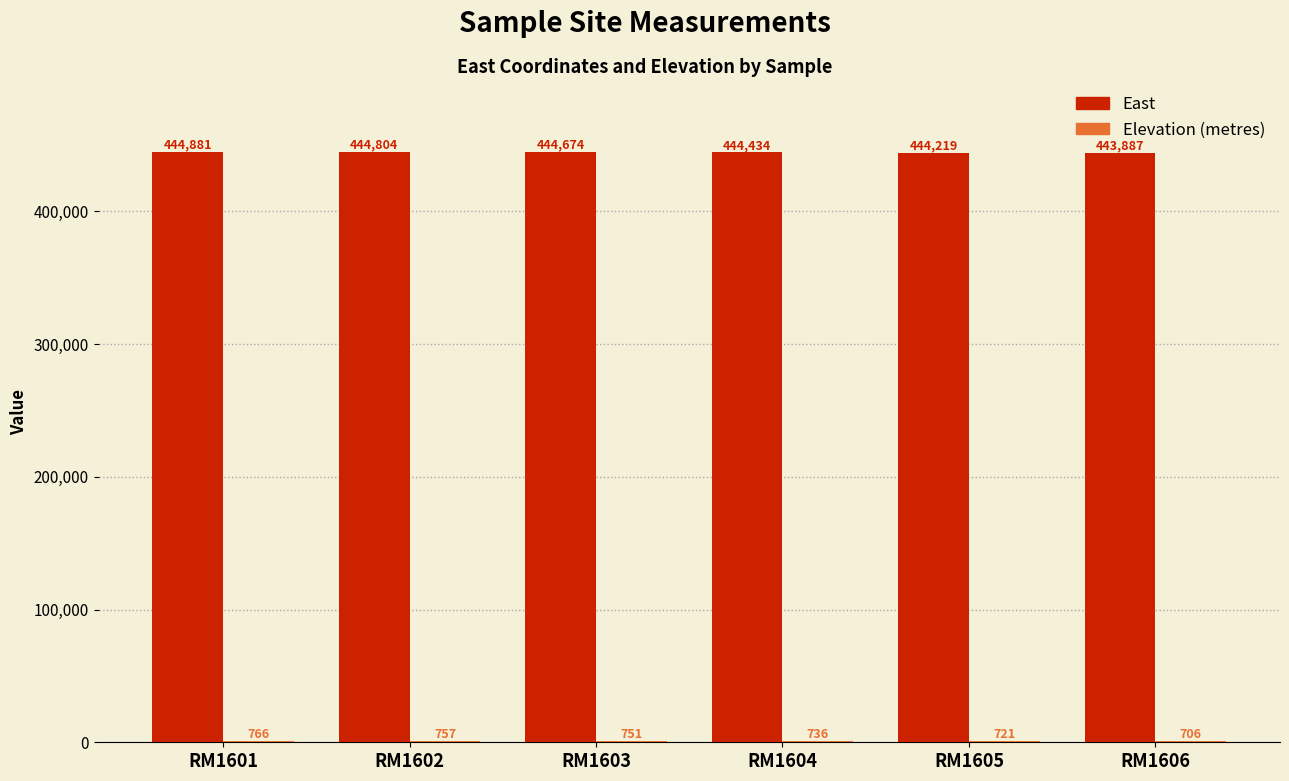

What is the maximum value shown in the chart?

444881